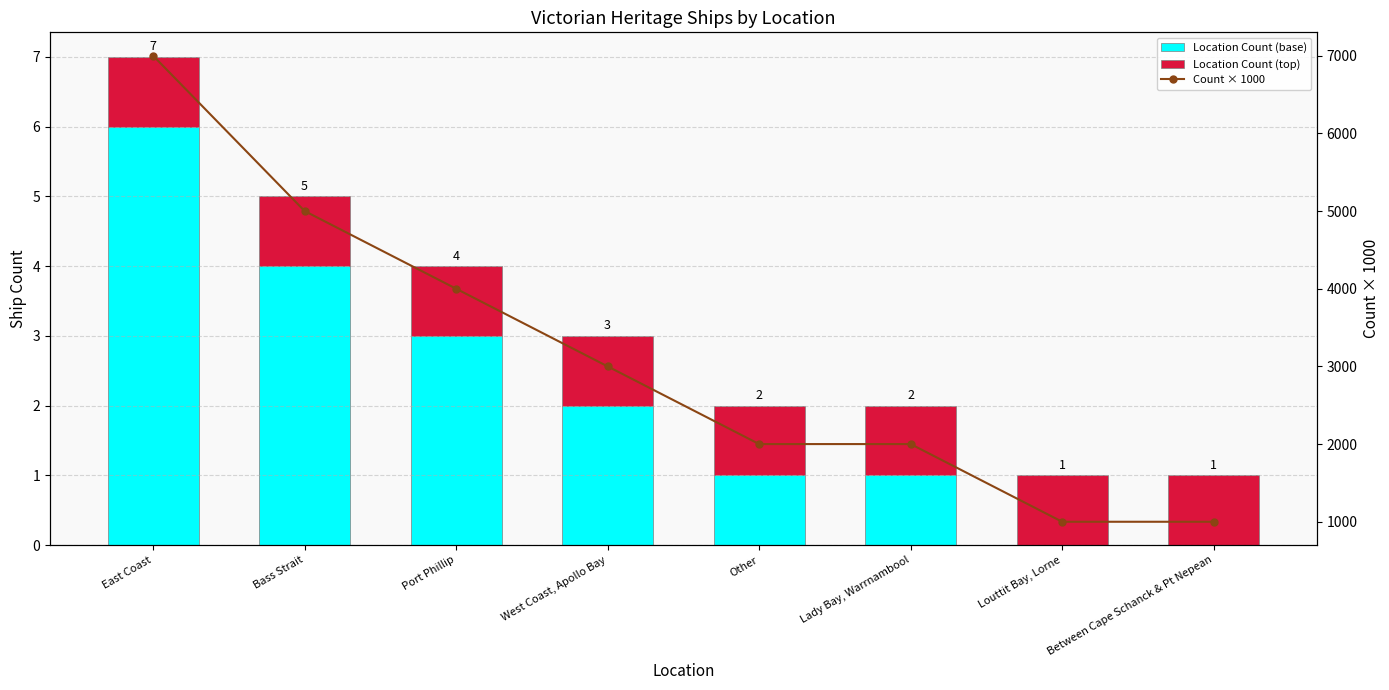

Is the value of Location Count (top) at Bass Strait greater than the value of Count × 1000 at Between Cape Schanck & Pt Nepean?

No